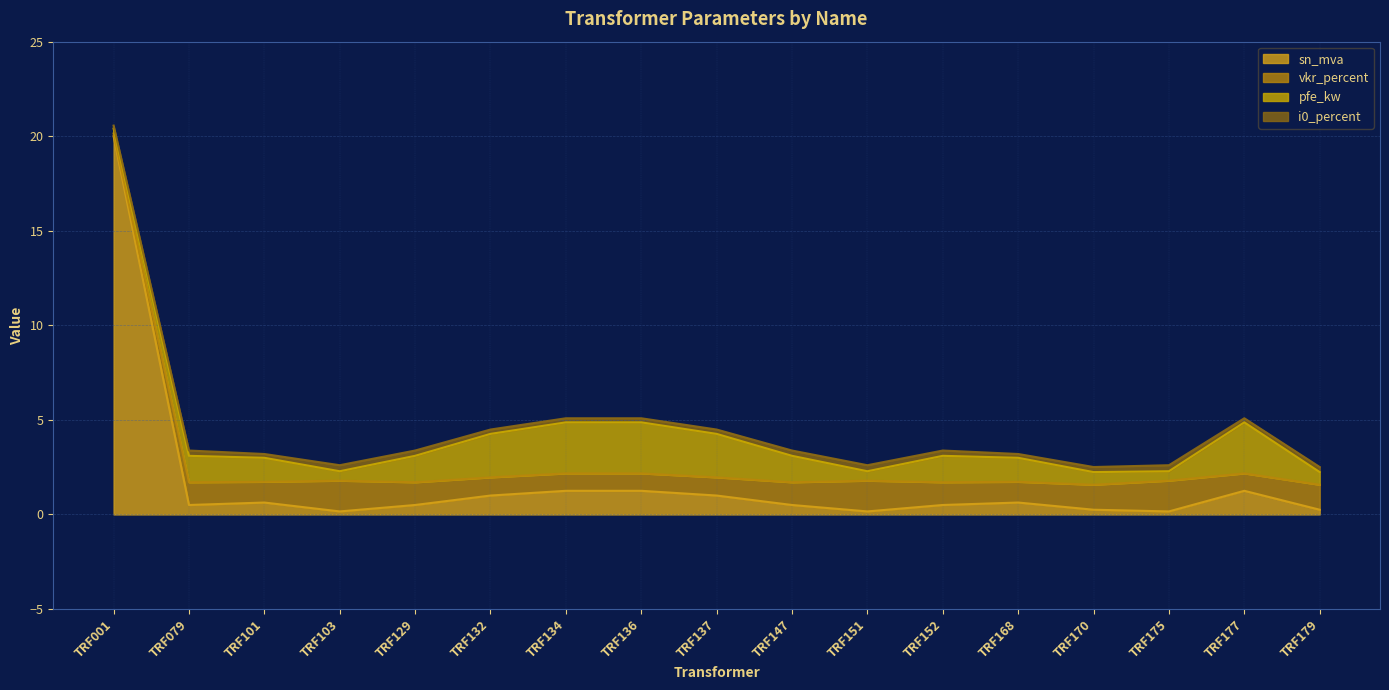

Does the chart have visible grid lines?

Yes